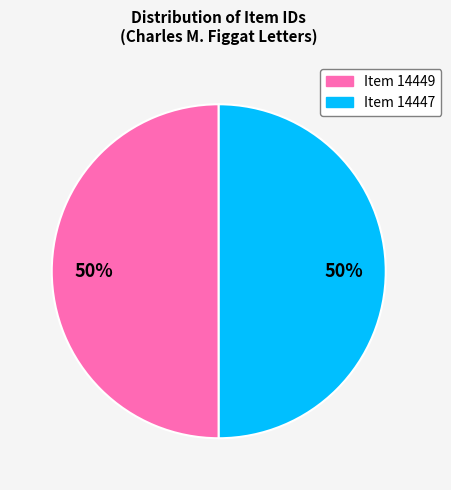

To the nearest percent, what is the average slice percentage?

50%